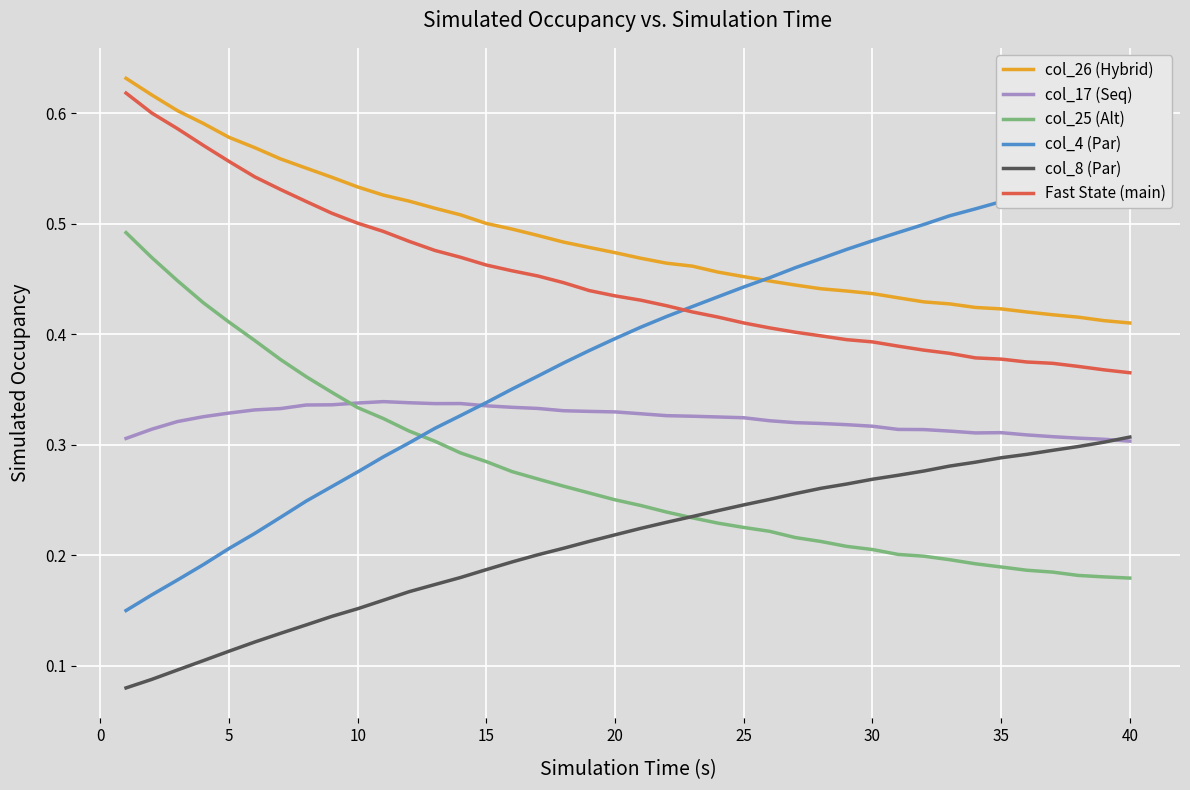

True or false: col_26 (Hybrid) and Fast State (main) cross at least once.

False